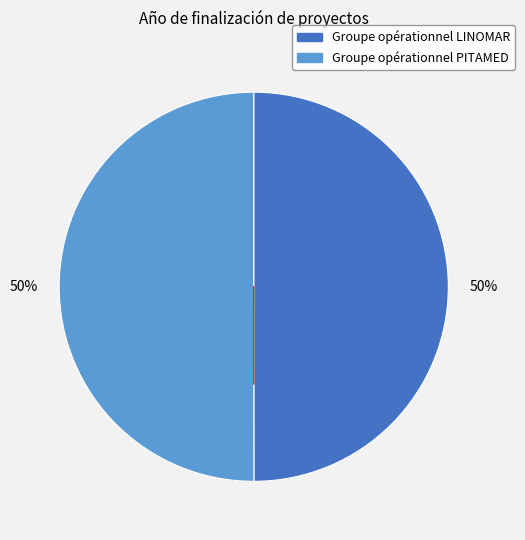

What percentage is the Groupe opérationnel PITAMED slice, to the nearest percent?

50%